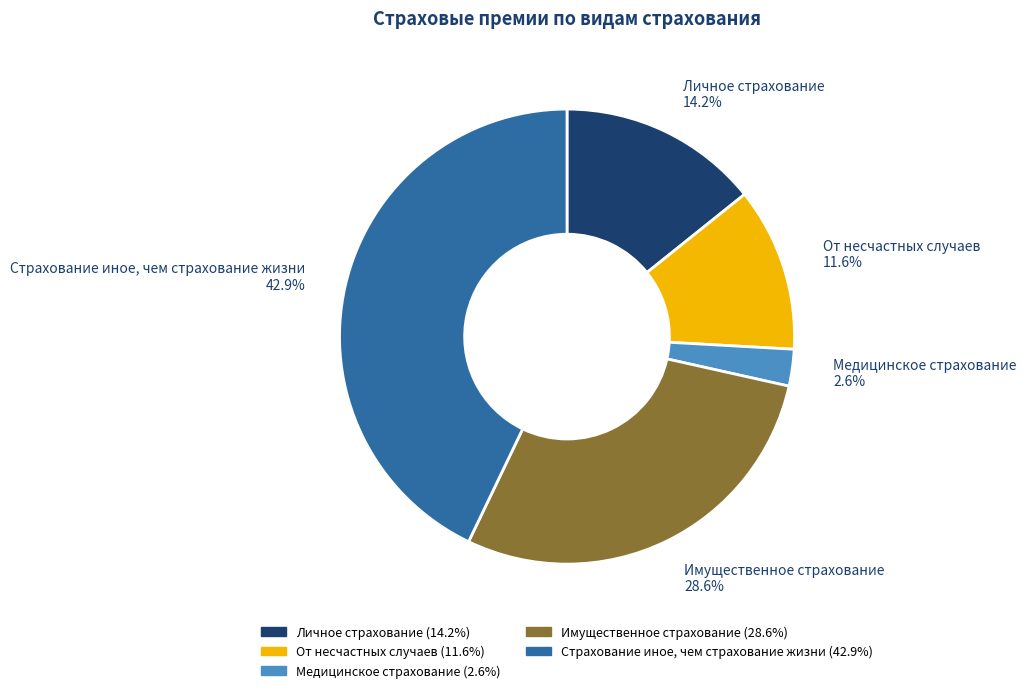

Which slice is the largest?

Страхование иное, чем страхование жизни